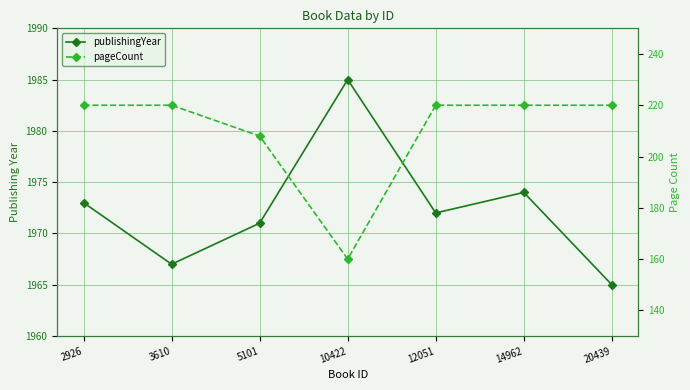

What is the value of the publishingYear point at the 3rd from the left?

1971